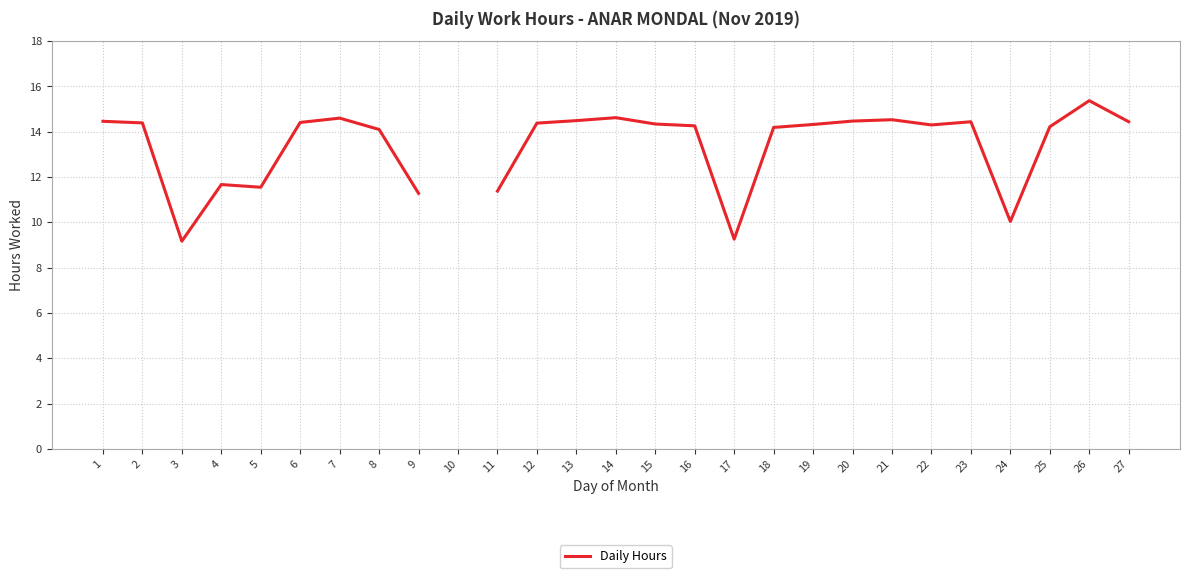

How many interior local valleys (lower than both neighbors) does the data have?

5